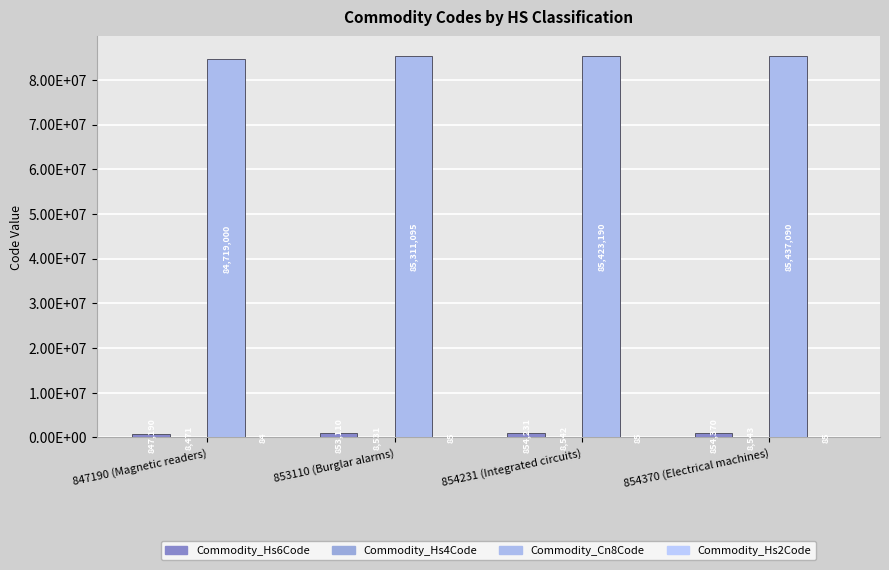

What position from the left is 853110 (Burglar alarms)?

2